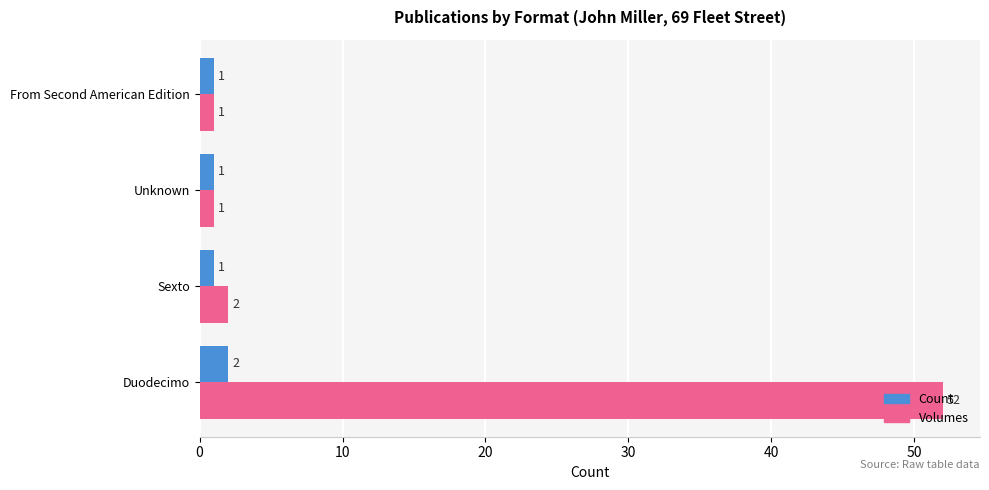

Is the value of Volumes at From Second American Edition greater than the value of Count at Duodecimo?

No